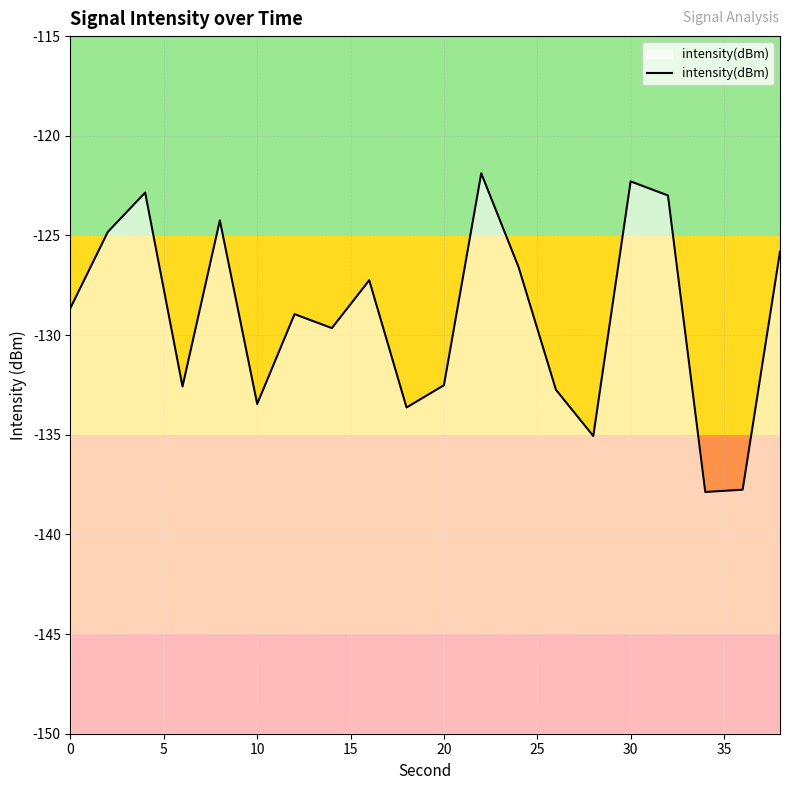

The chart shows a value of -206.7 at 30. True or false?

False